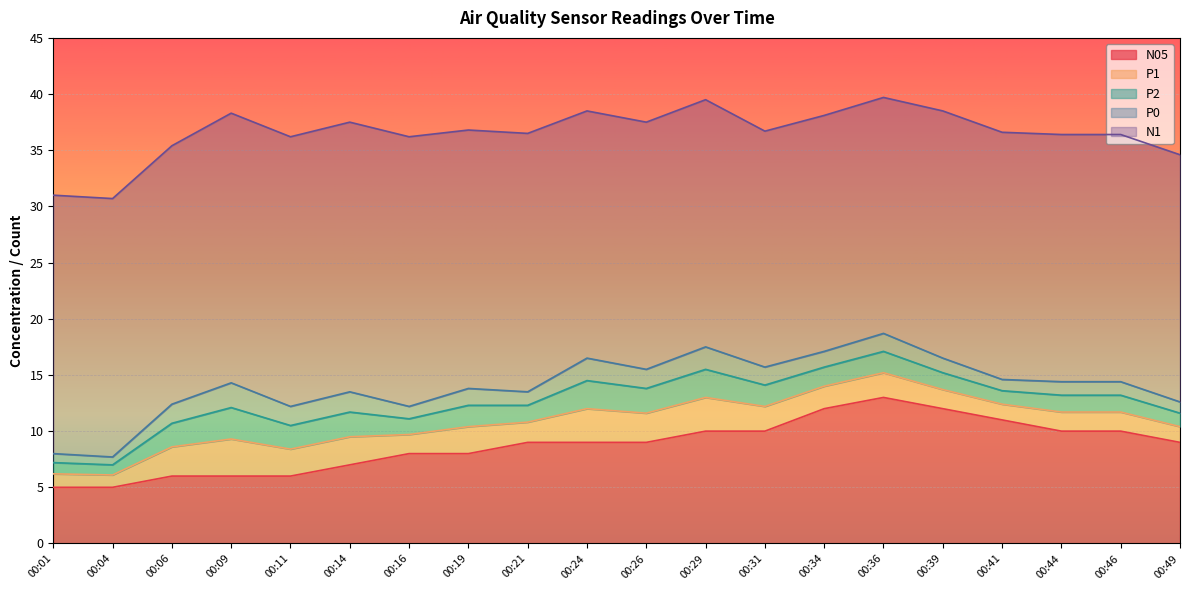

What is the average value of the P0 series?

1.4